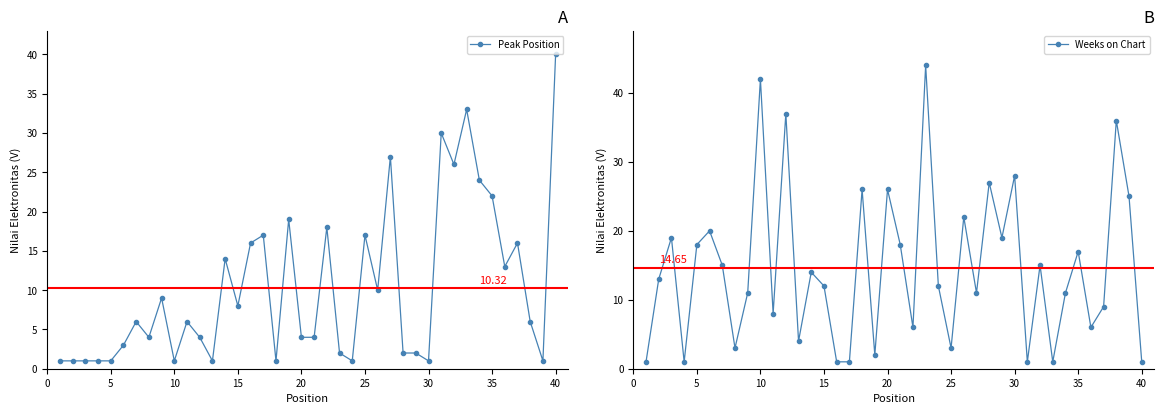

In Weeks on Chart, how many points are higher than both neighbors (excluding endpoints)?

14